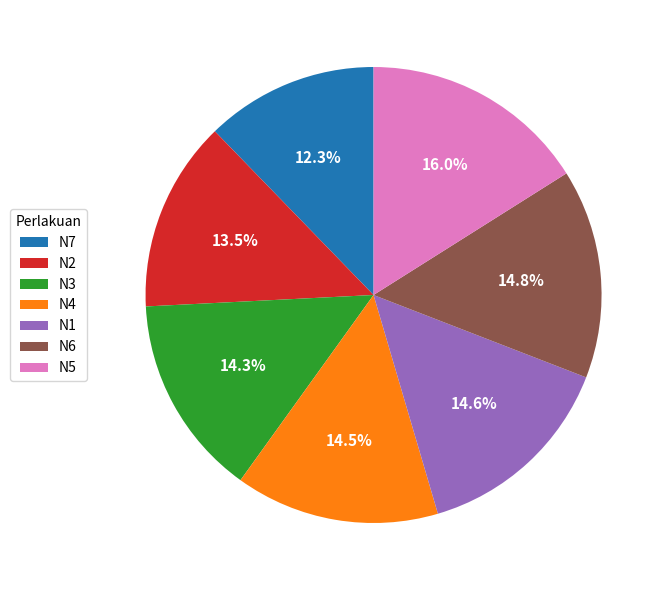

How many segments does this pie chart have?

7